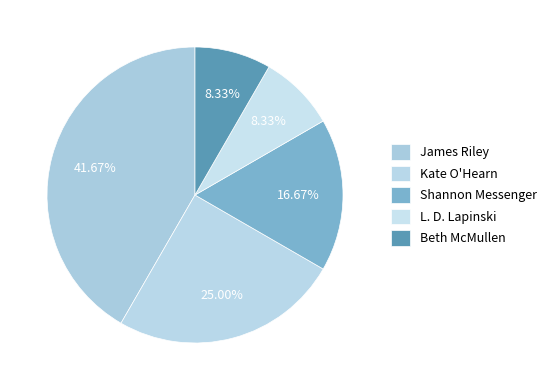

Which slice is the smallest?

L. D. Lapinski